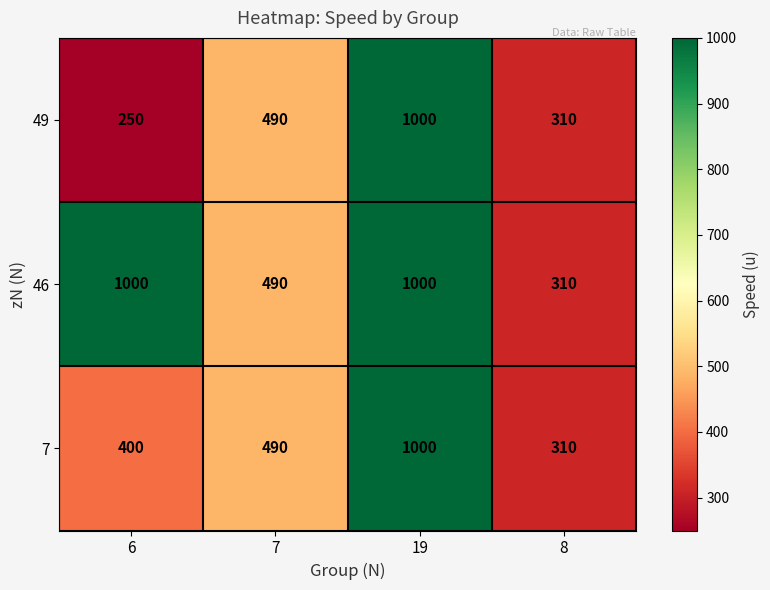

Reading left to right, extract all data points from this chart.

49: 250	490	1000	310
46: 1000	490	1000	310
7: 400	490	1000	310